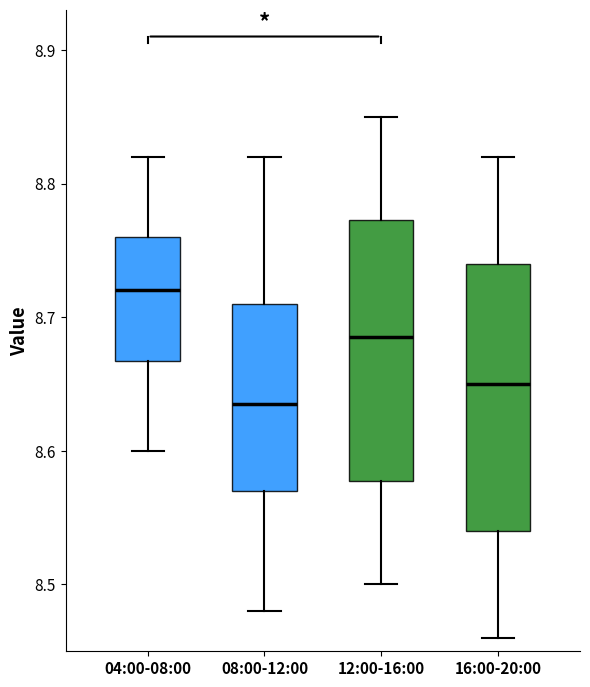

Where does the upper whisker of the box for 12:00-16:00 end on the y-axis? The values are not printed on the chart, so give them approximately, as read against the axis.

8.85